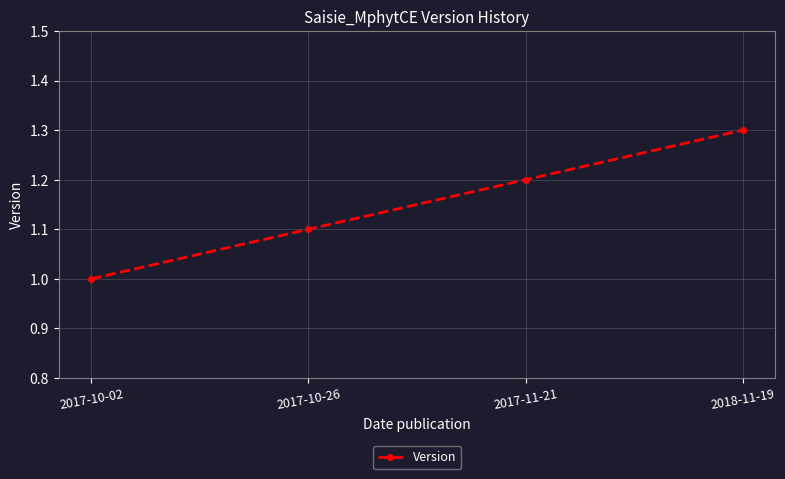

What is the change in value from 2017-11-21 to 2018-11-19?

+0.1